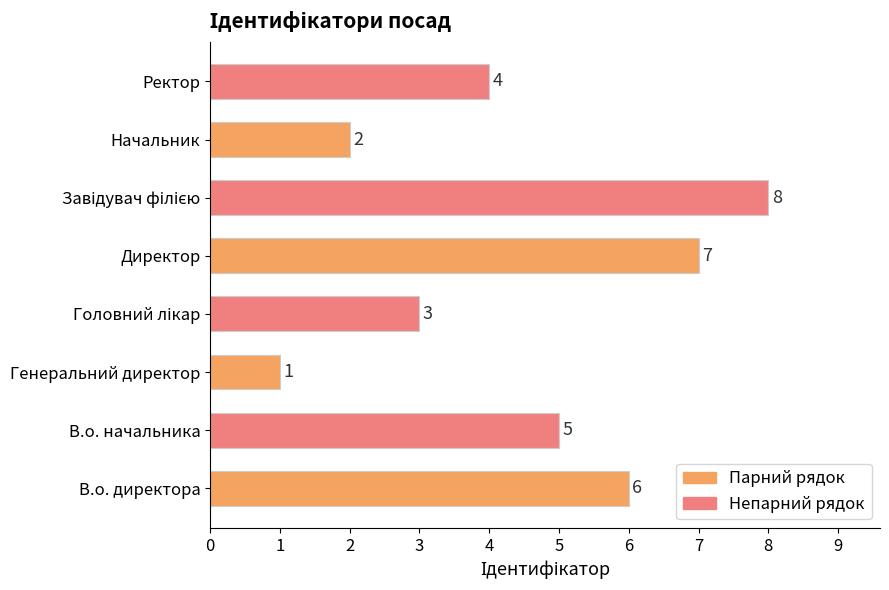

Is it true that the value at В.о. директора is 4?

False